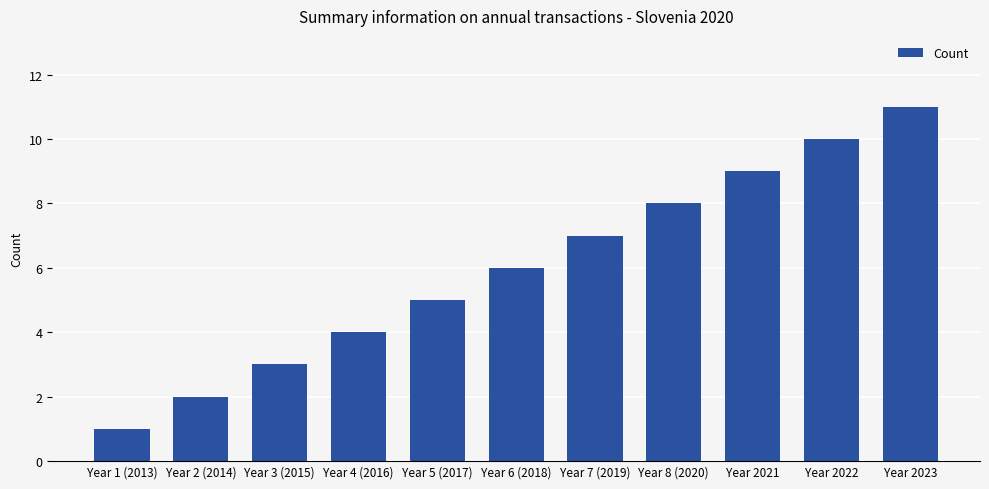

Between Year 2022 and Year 3 (2015), which is larger?

Year 2022